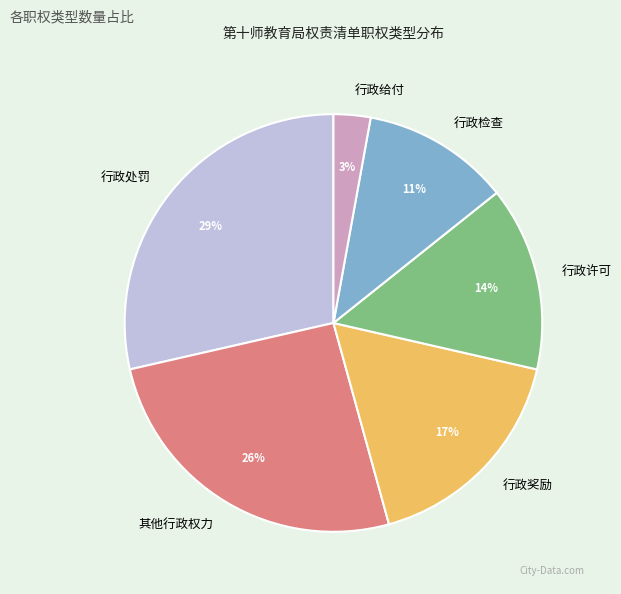

Combined, do 行政给付 and 行政检查 account for over 50%?

No